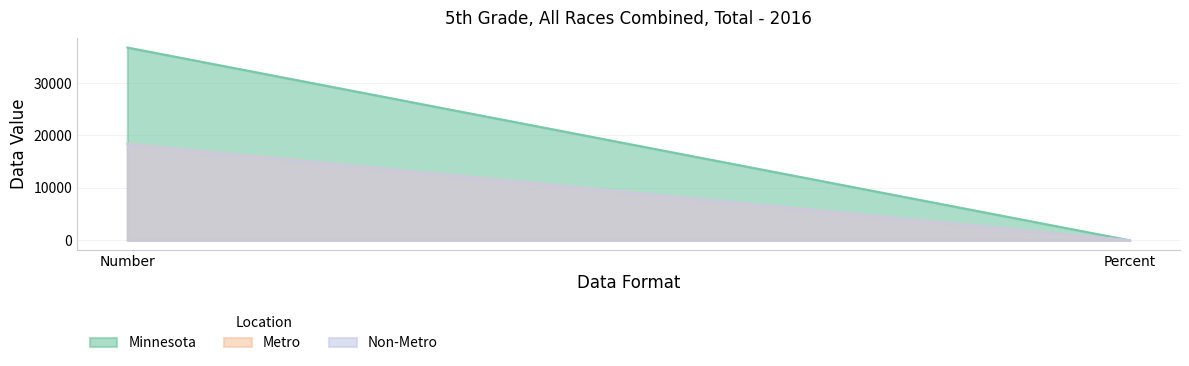

What is the label of the 1st point from the left?

Number